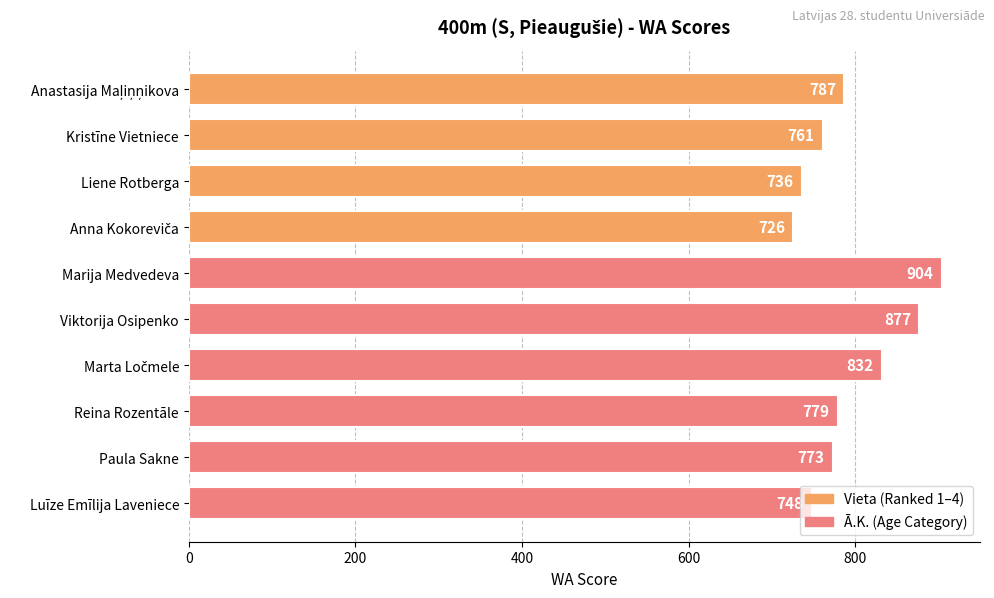

Is it true that the value at Luīze Emīlija Laveniece is 423?

False